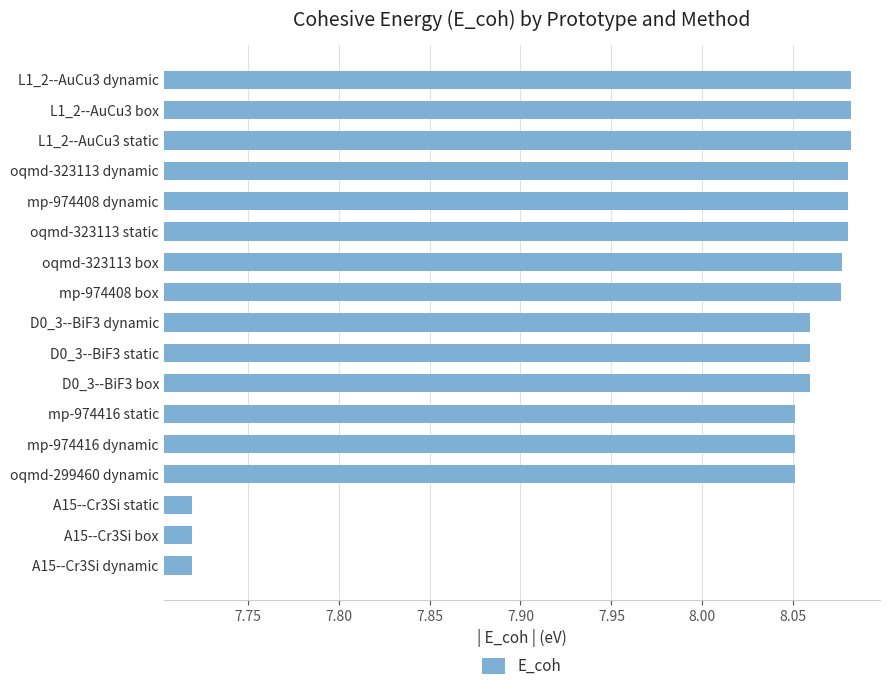

True or false: the data shows 5.2 at oqmd-323113 dynamic.

False